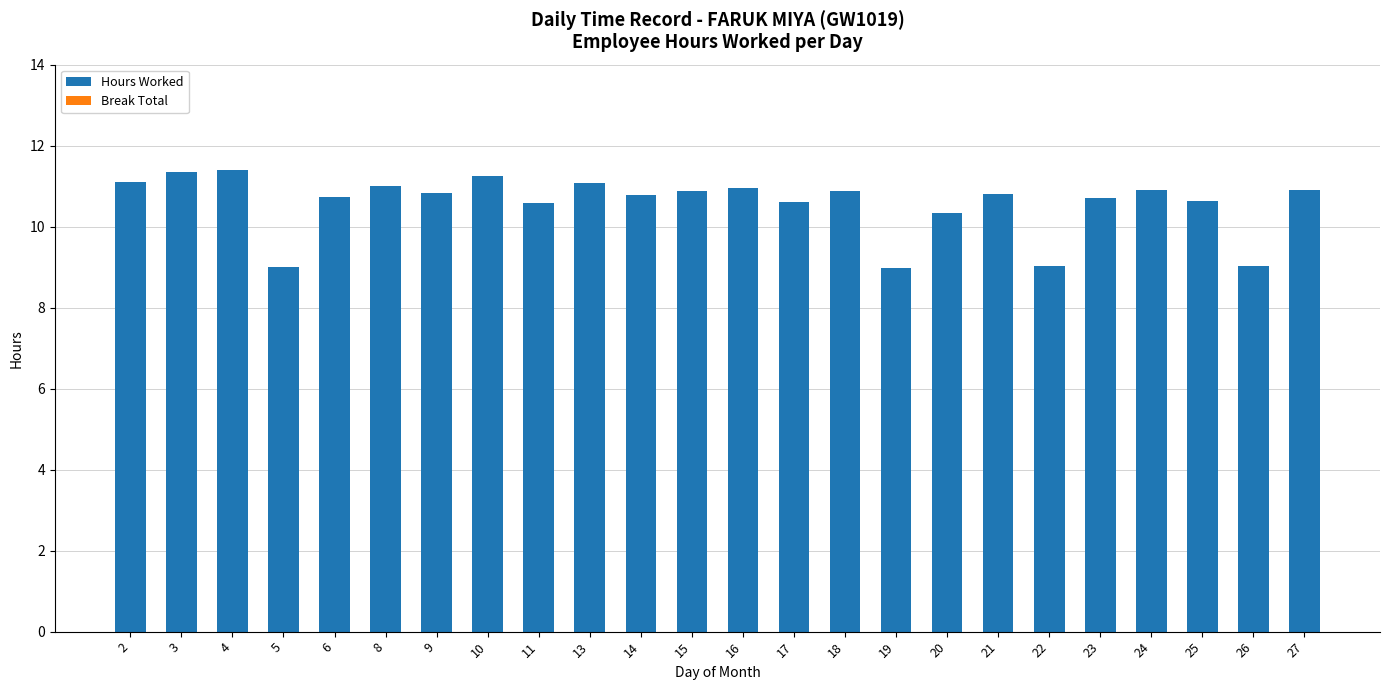

What is the greatest value displayed?

11.4